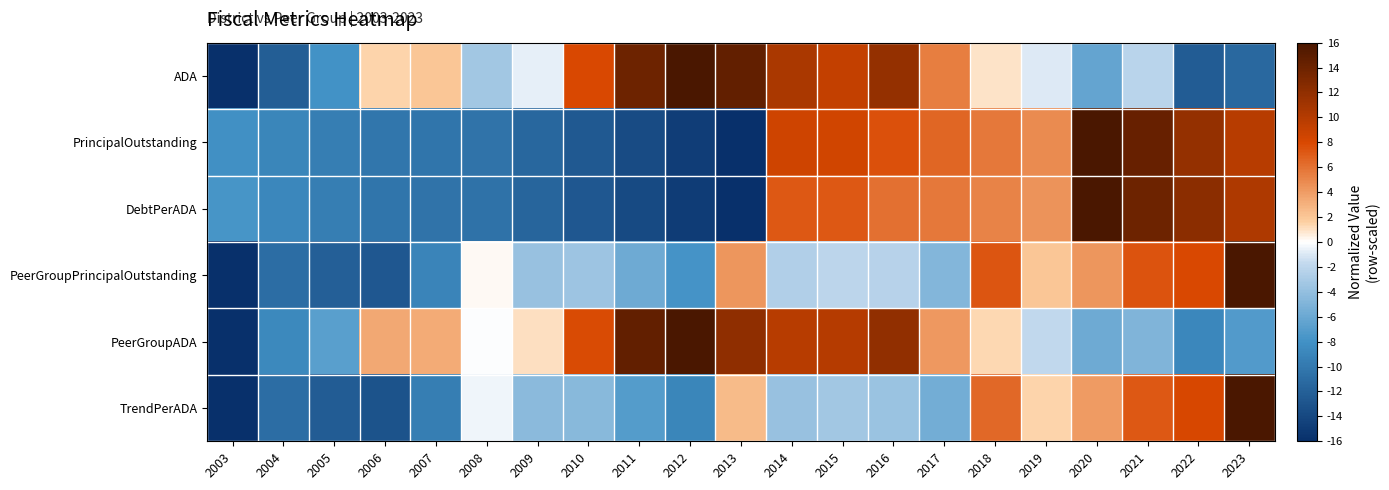

What is the total value across all series at 2003?

-79.8